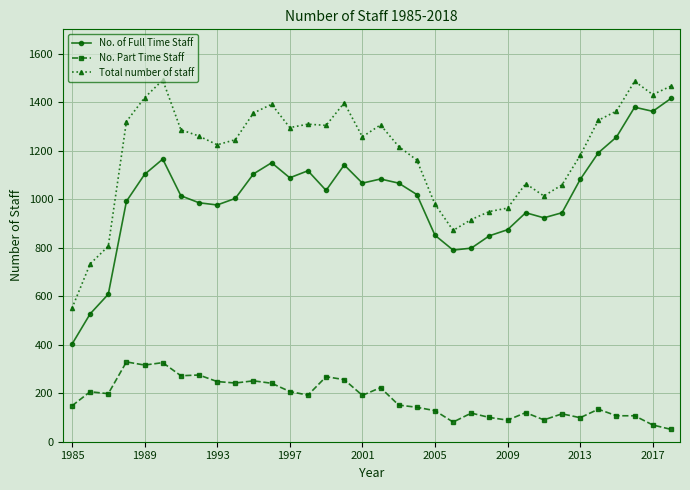

What is the difference between the maximum and minimum values in the No. of Full Time Staff series?

1013